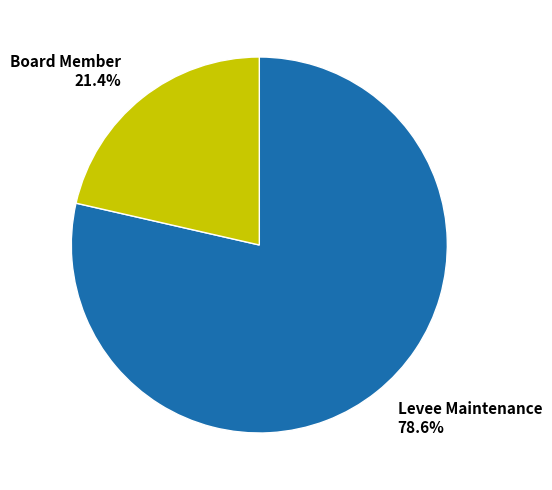

What percentage is NOT represented by Board Member?

78.6%